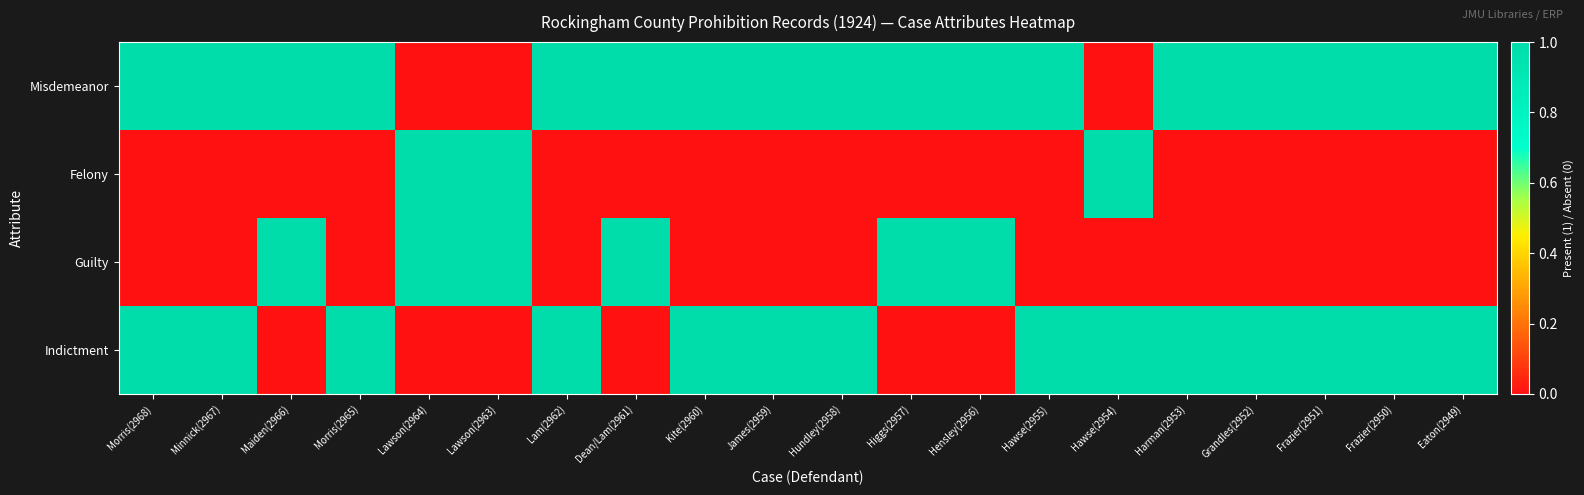

Which category has the highest value across all series?

Morris(2968)